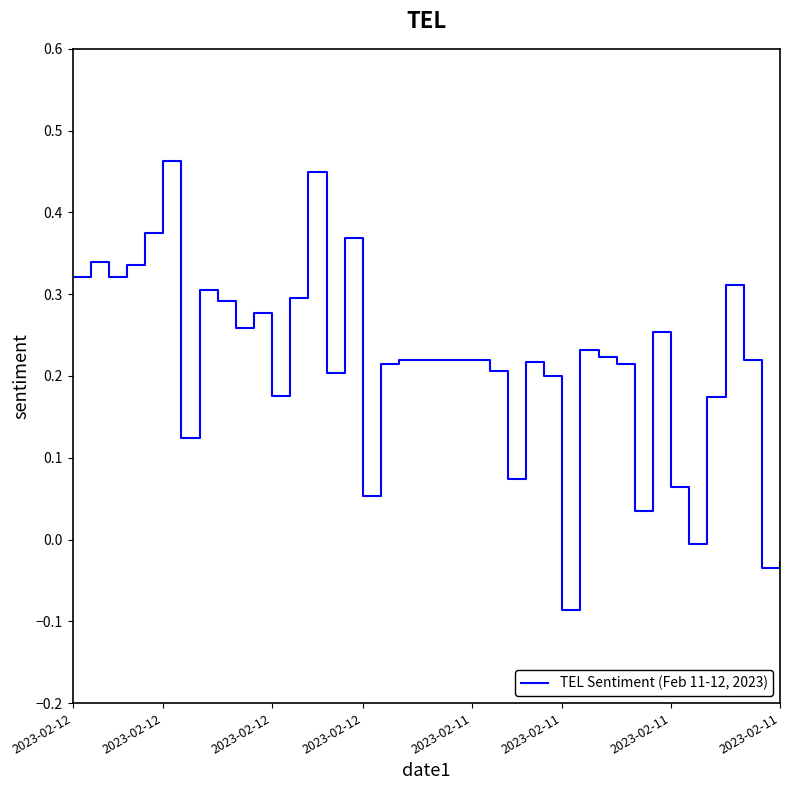

How many lines are shown in the chart?

1